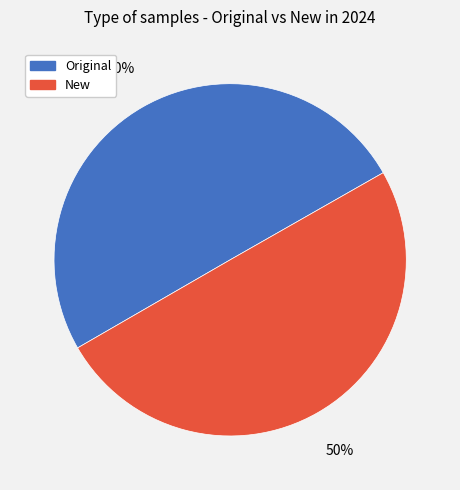

What percentage is the New slice, to the nearest percent?

50%